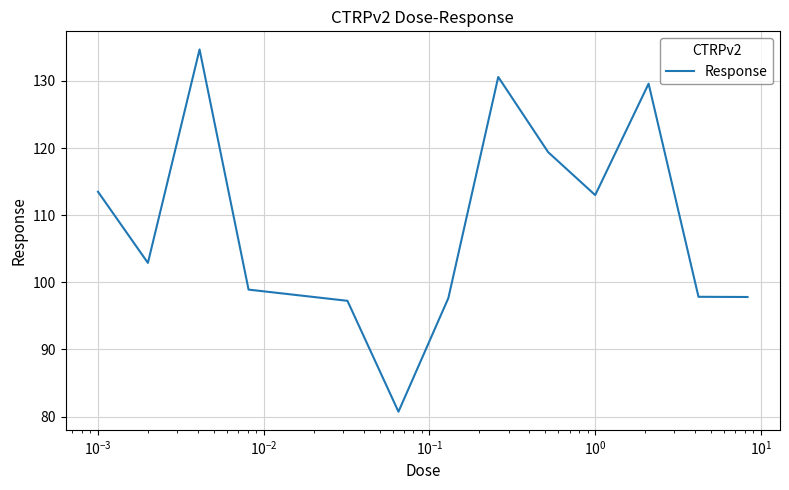

How many values are below 102?

6